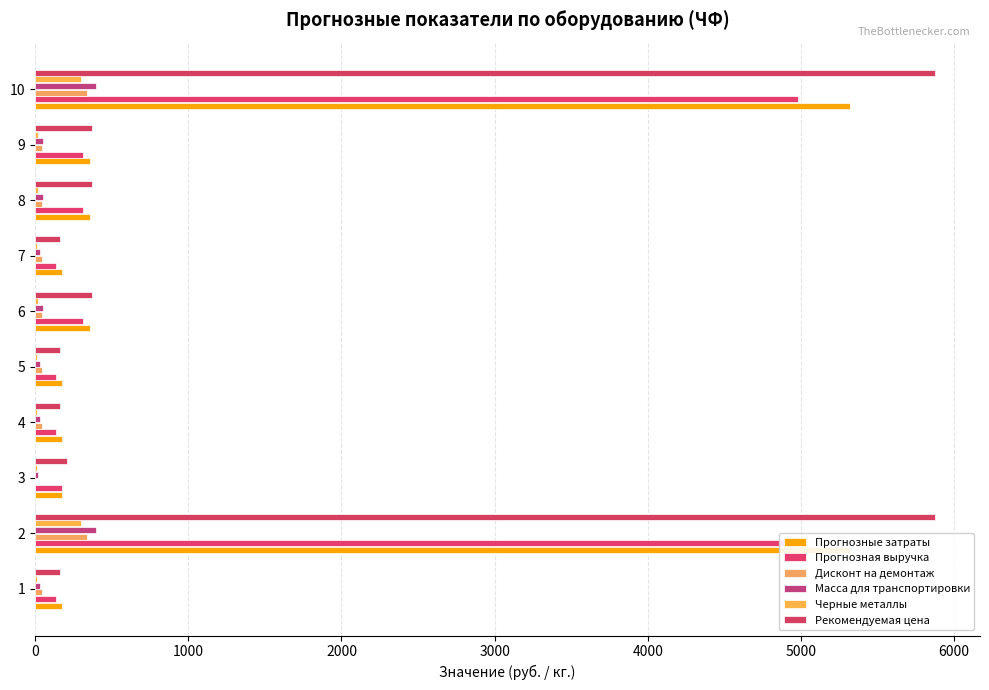

How many positive values does the Дисконт на демонтаж series have?

9